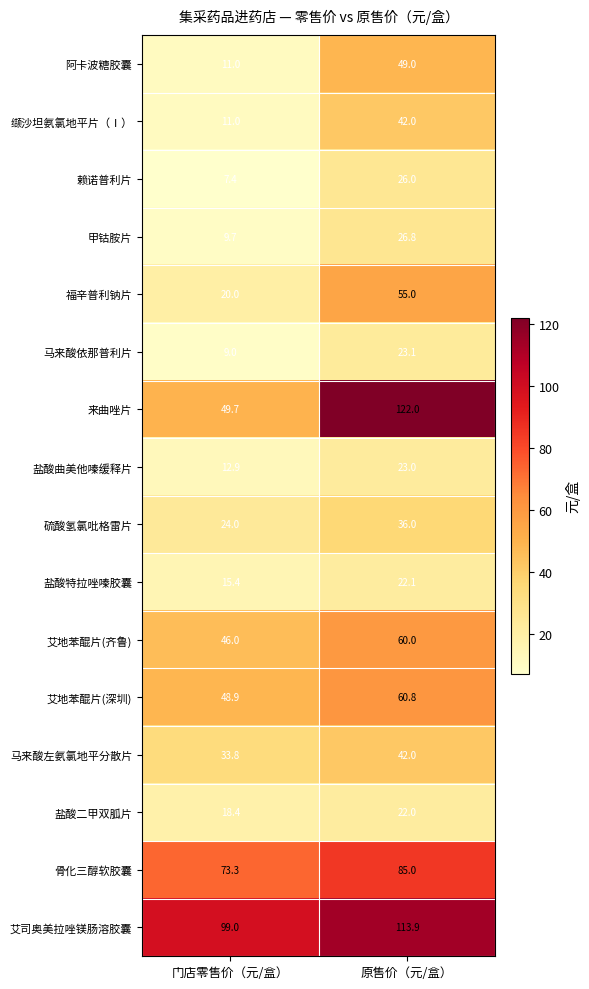

Which series has the widest spread of values?

来曲唑片